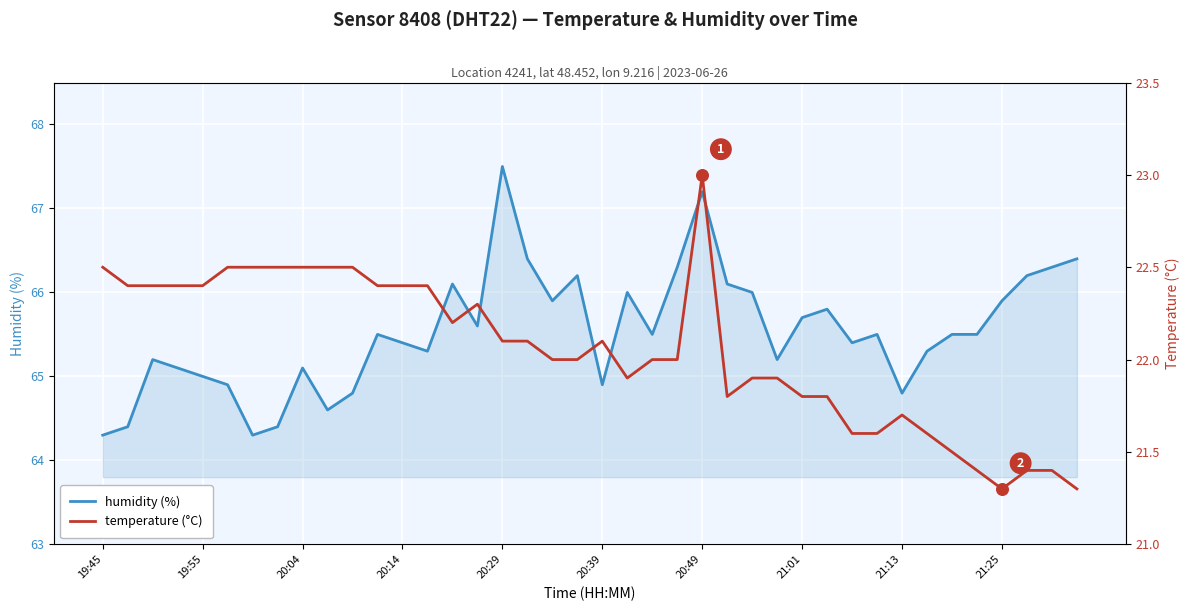

Is the value of temperature at 34 greater than the value of humidity at 26?

No